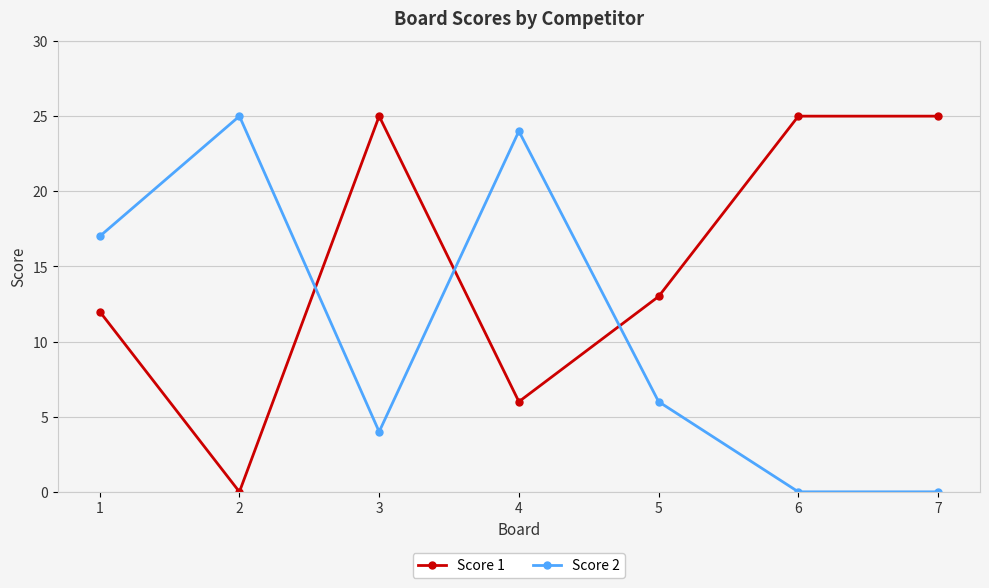

Where do Score 1 and Score 2 first cross each other?

2 and 3